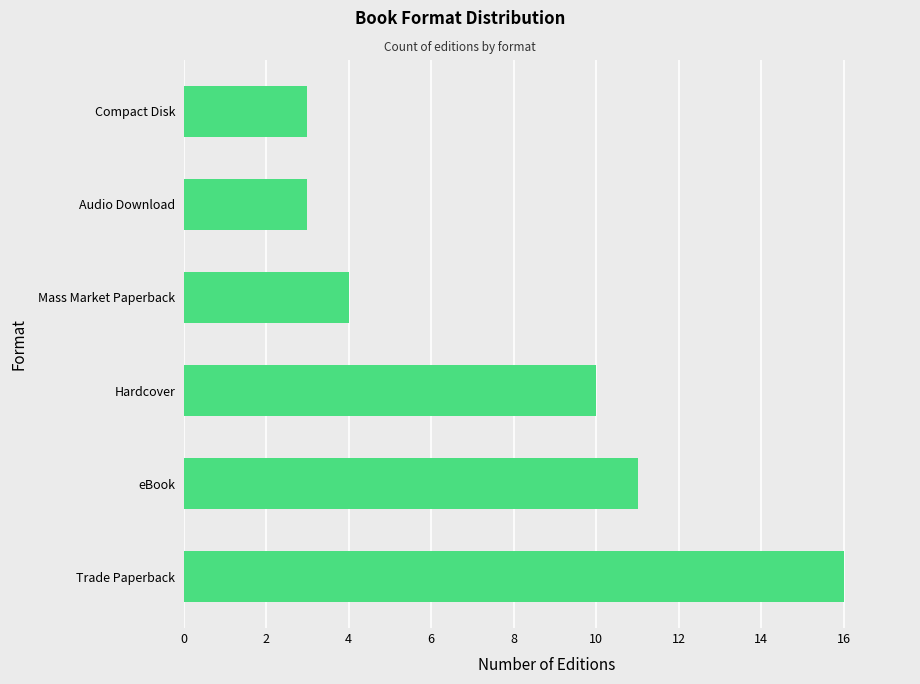

At which label is the value closest to 9?

Hardcover